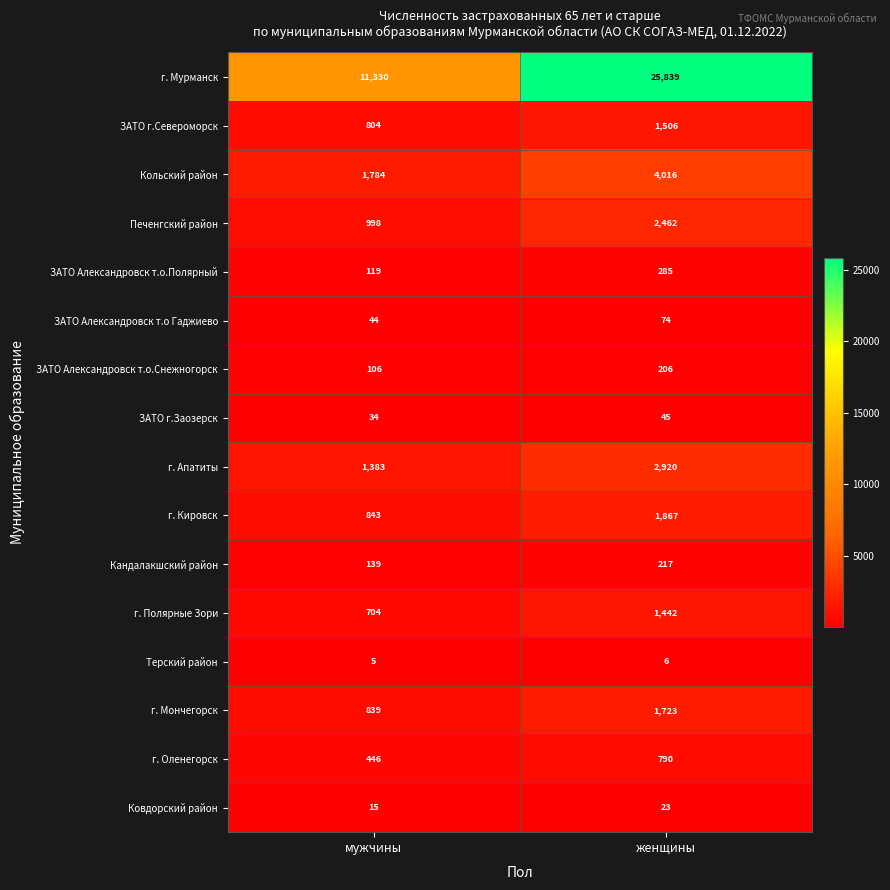

Is it true that г. Апатиты equals 5116 at женщины?

False